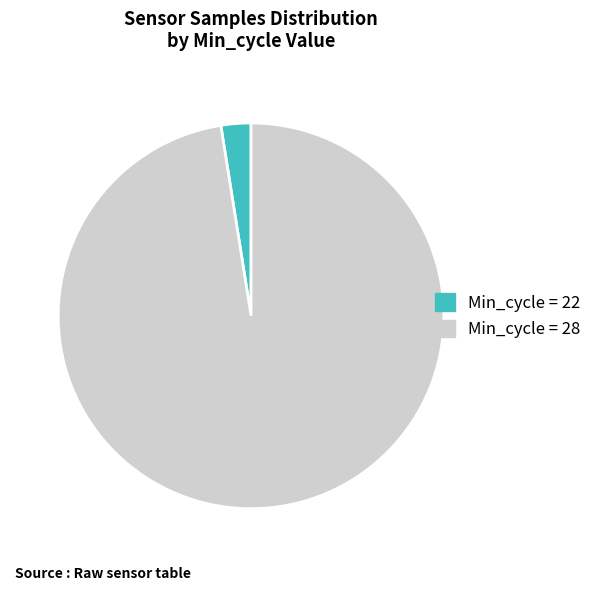

Rank the categories by value from lowest to highest.

Min_cycle = 22, Min_cycle = 28